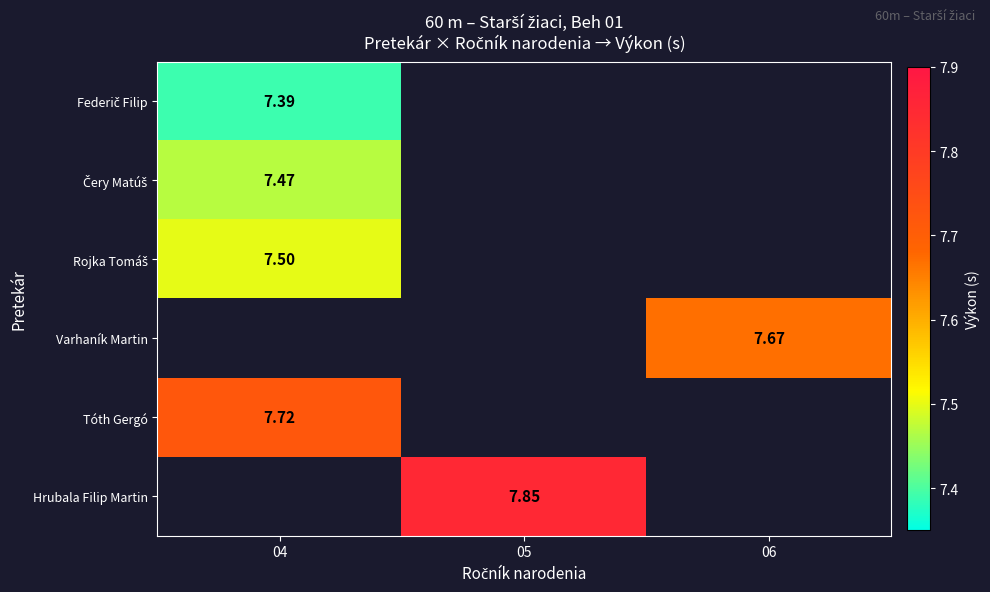

Is the value of Federič Filip at 06 greater than the value of Rojka Tomáš at 06?

No